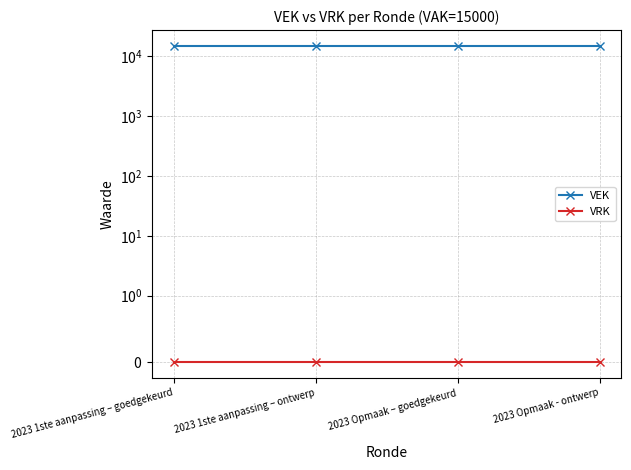

What is the lowest value of the VEK series?

15000